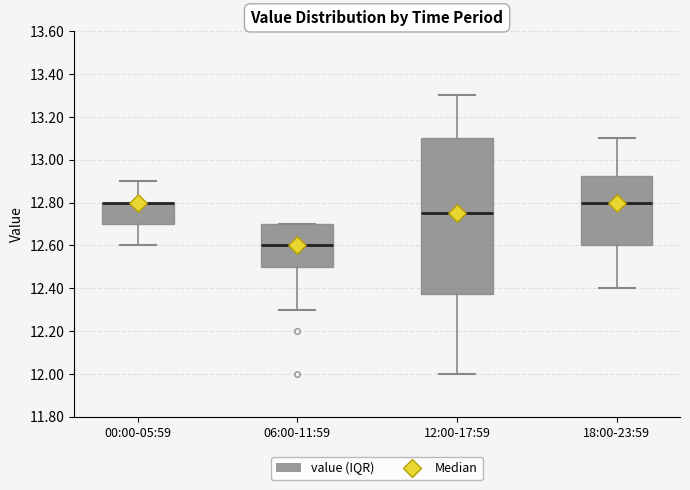

Reading left to right, read every box against the y-axis: the position of its median line, the range the box covers, and the ends of its whiskers. The values are not printed on the chart, so give them approximately, as read against the axis.

00:00-05:59: median 12.80 (drawn on the box's upper edge), box 12.70 to 12.80, whiskers 12.60 to 12.90
06:00-11:59: median 12.60, box 12.50 to 12.70, whiskers 12.30 to 12.70
12:00-17:59: median 12.76, box 12.38 to 13.10, whiskers 12.00 to 13.30
18:00-23:59: median 12.80, box 12.60 to 12.92, whiskers 12.40 to 13.10